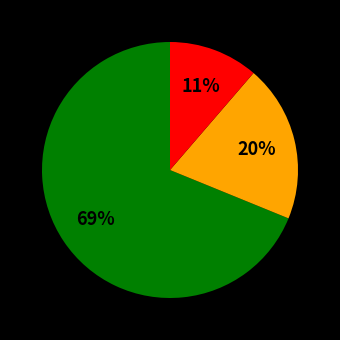

To the nearest percent, what is the difference between the largest and smallest slice percentages?

58%